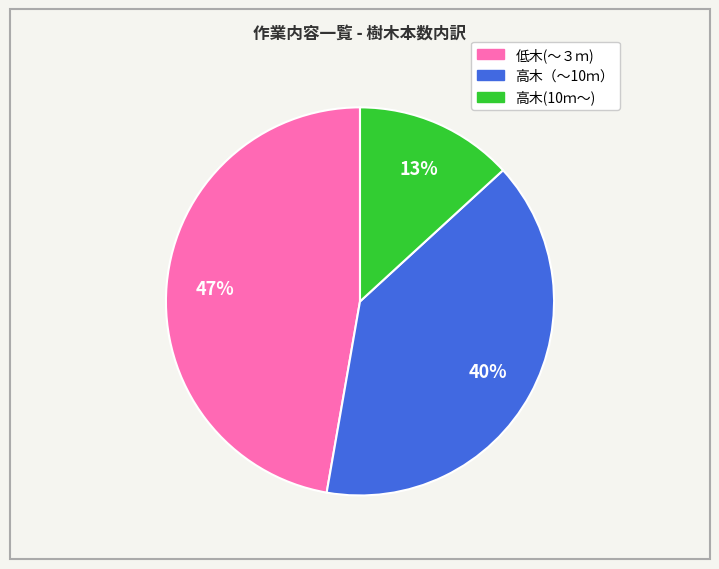

Is there a majority slice in this chart?

No